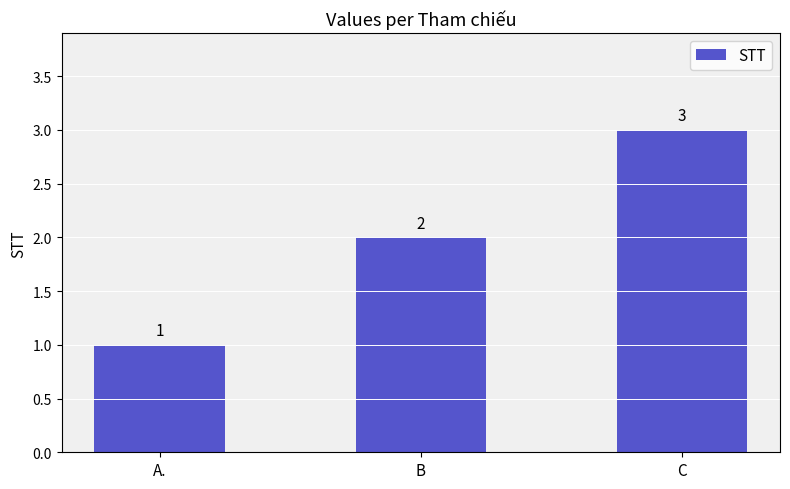

Reading left to right, what are all the values shown in this chart?

1	2	3